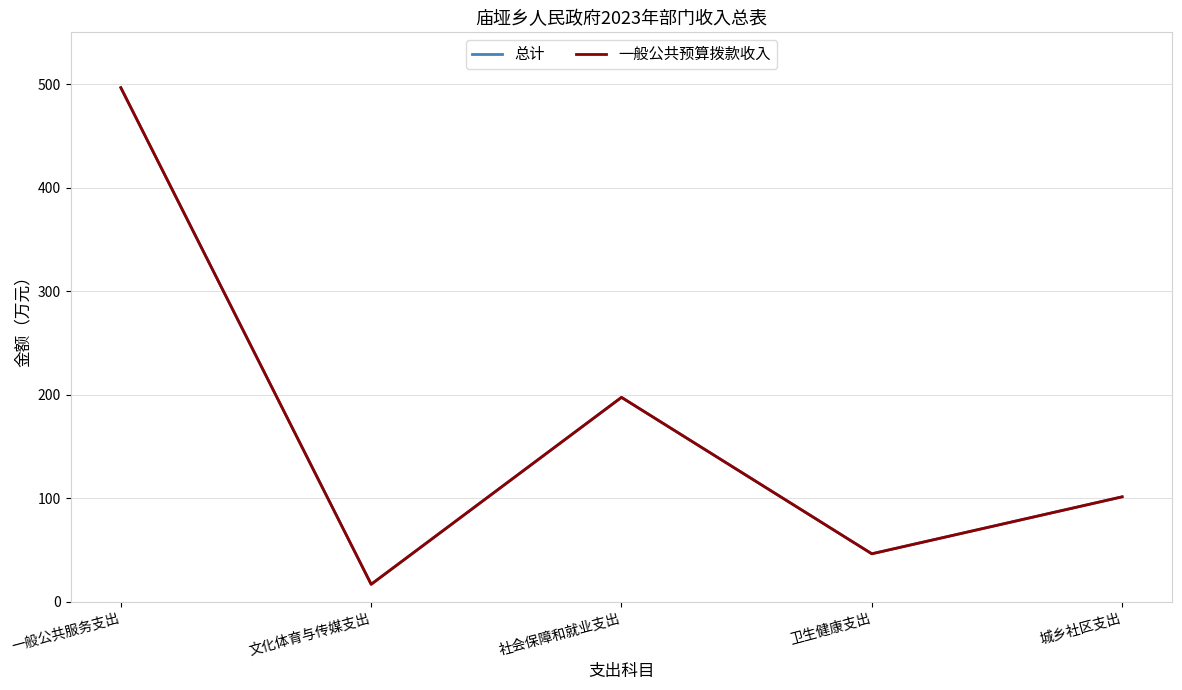

How many lines are shown in the chart?

2